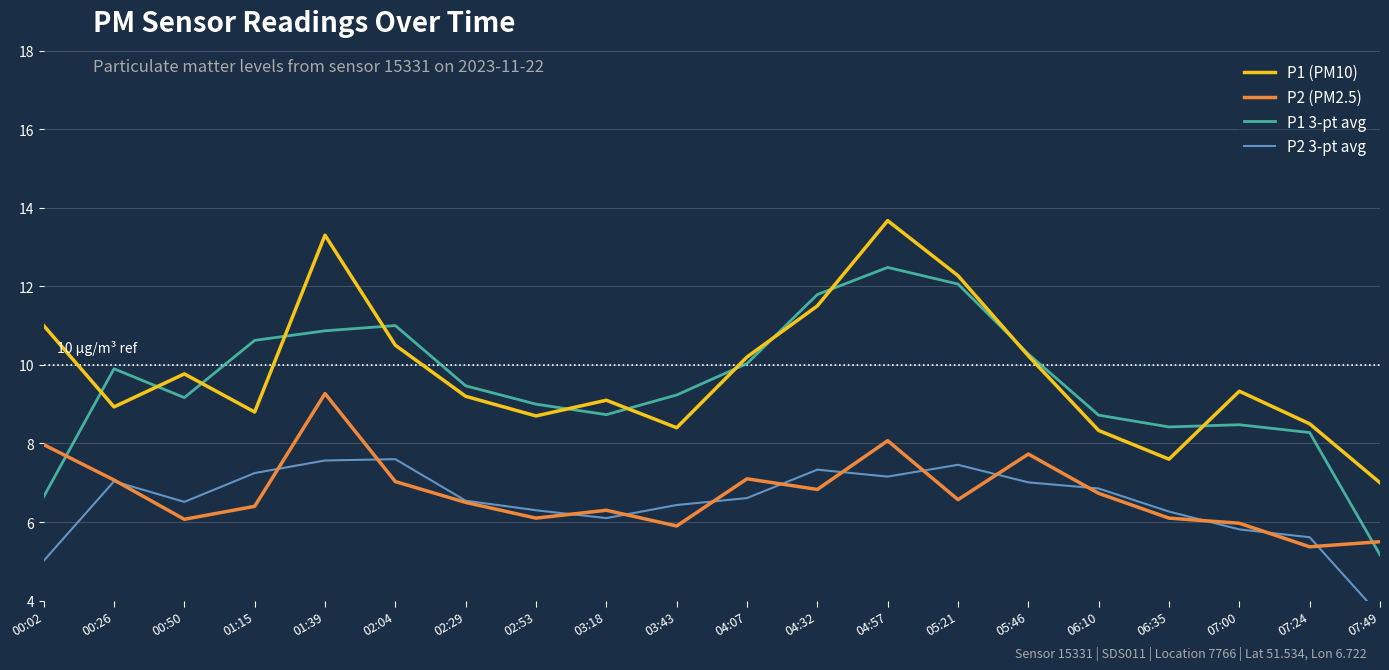

At which category is the sum across all series the highest?

04:57